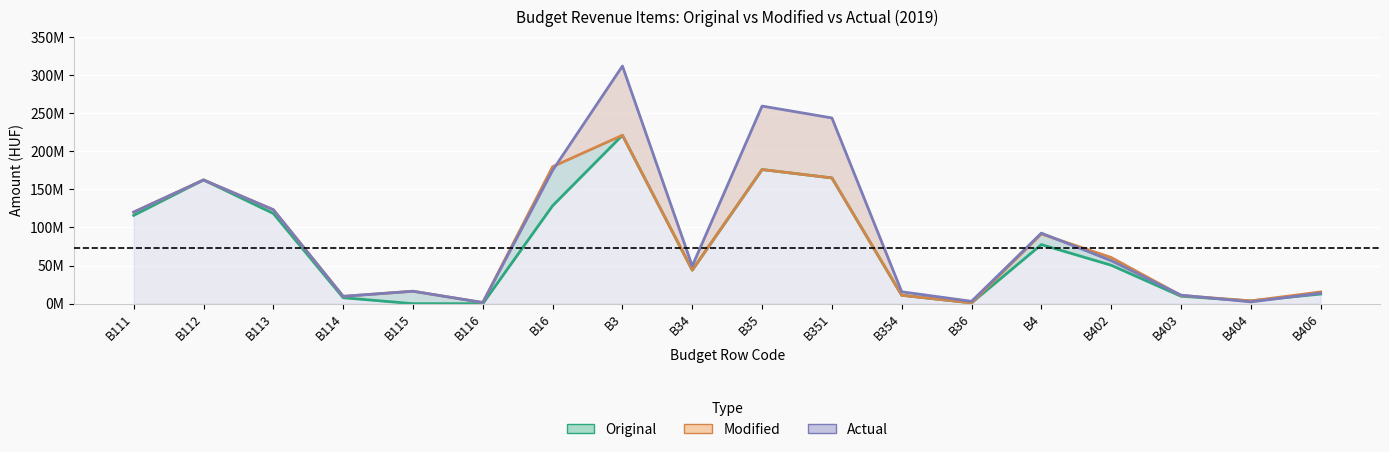

What is the sum of all Modified values?

1412.7